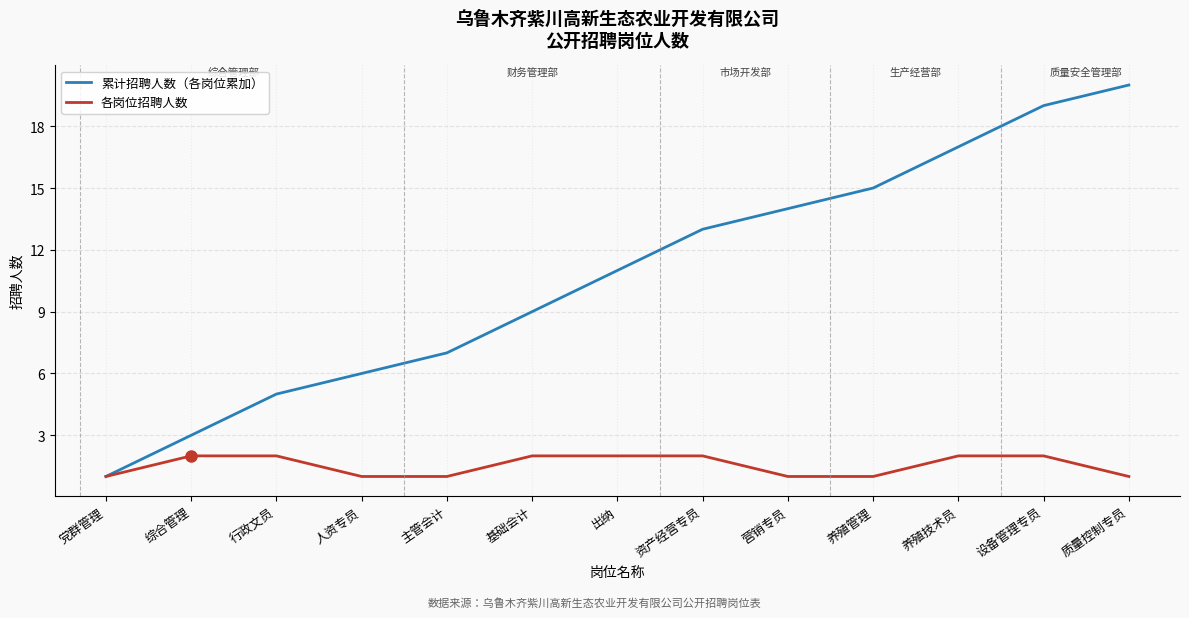

Which series has the widest spread of values?

累计招聘人数（各岗位累加）